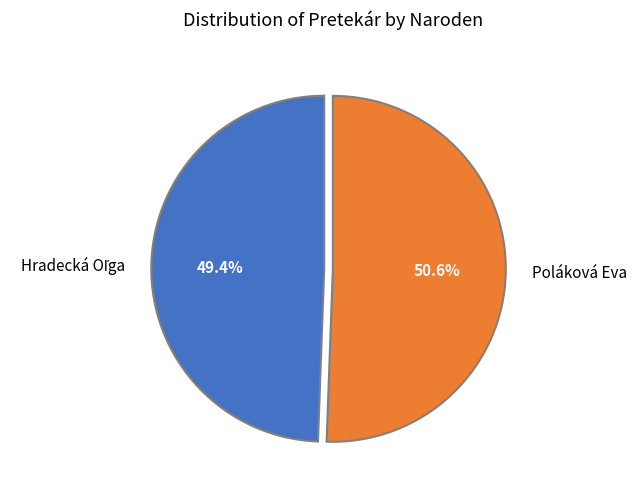

What is the largest slice in the pie chart?

Poláková Eva